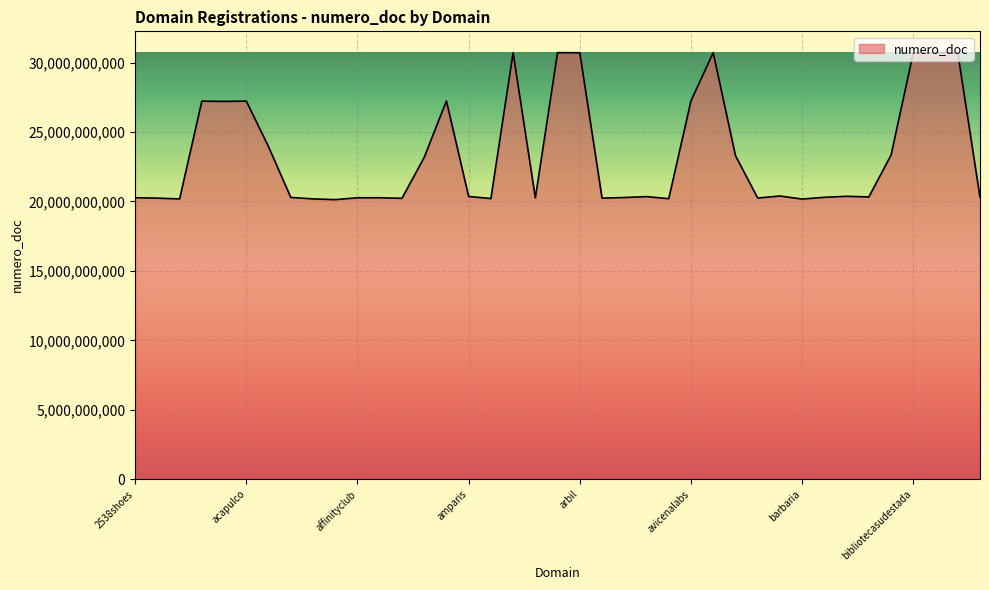

What is the greatest value displayed?

30716318830